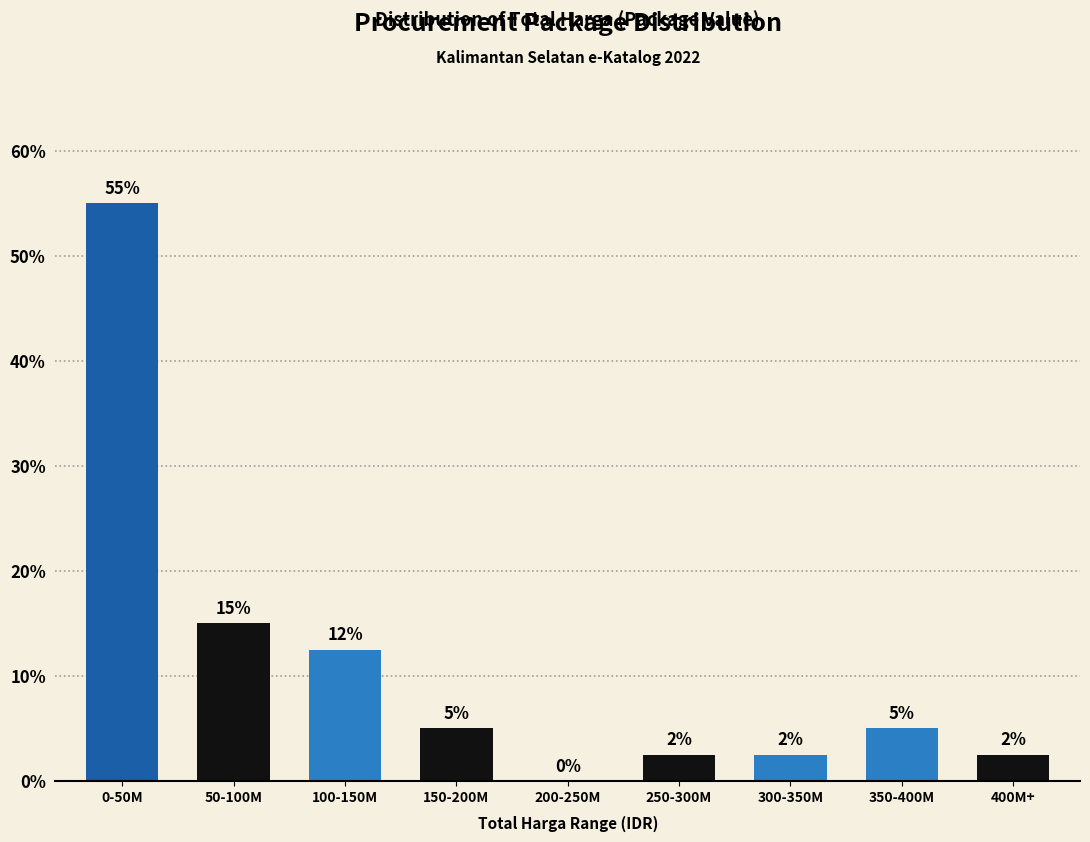

The chart shows a value of 0.0 at 200-250M. True or false?

True